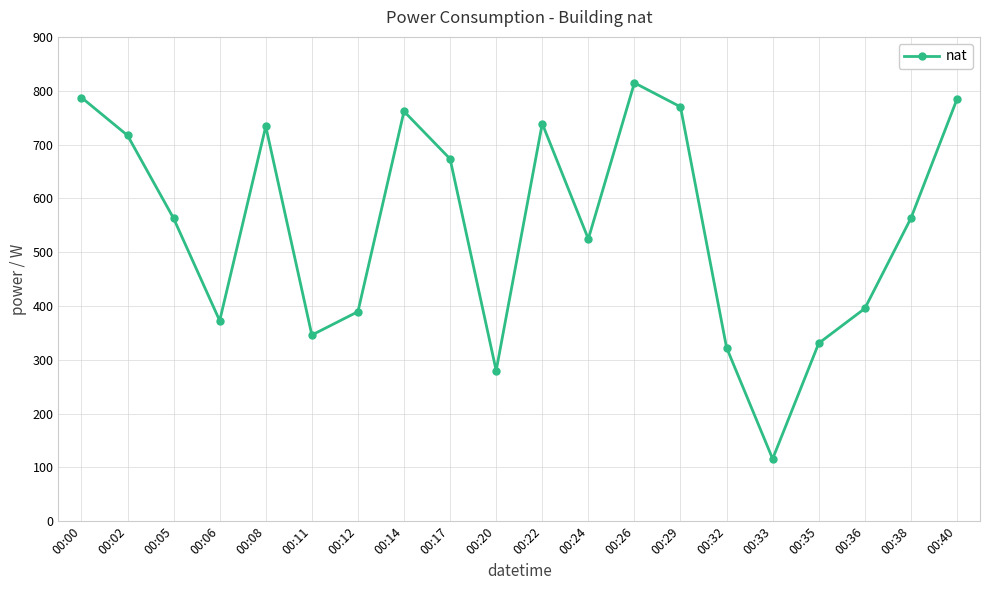

True or false: the data shows 446.9 at 00:20.

False